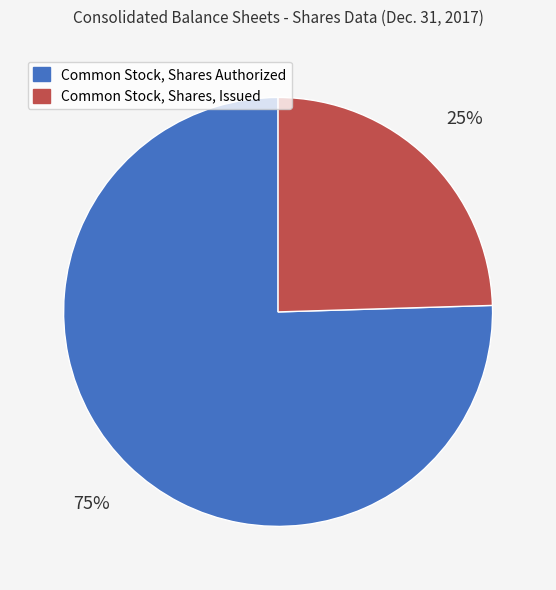

Which slice is the largest?

Common Stock, Shares Authorized